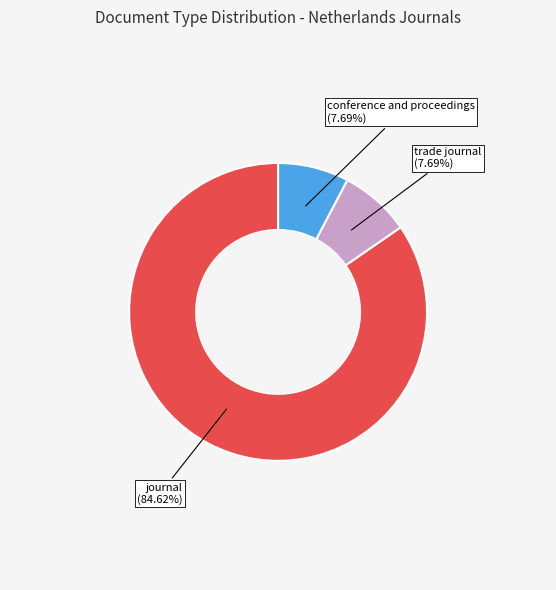

Is there a majority slice in this chart?

Yes